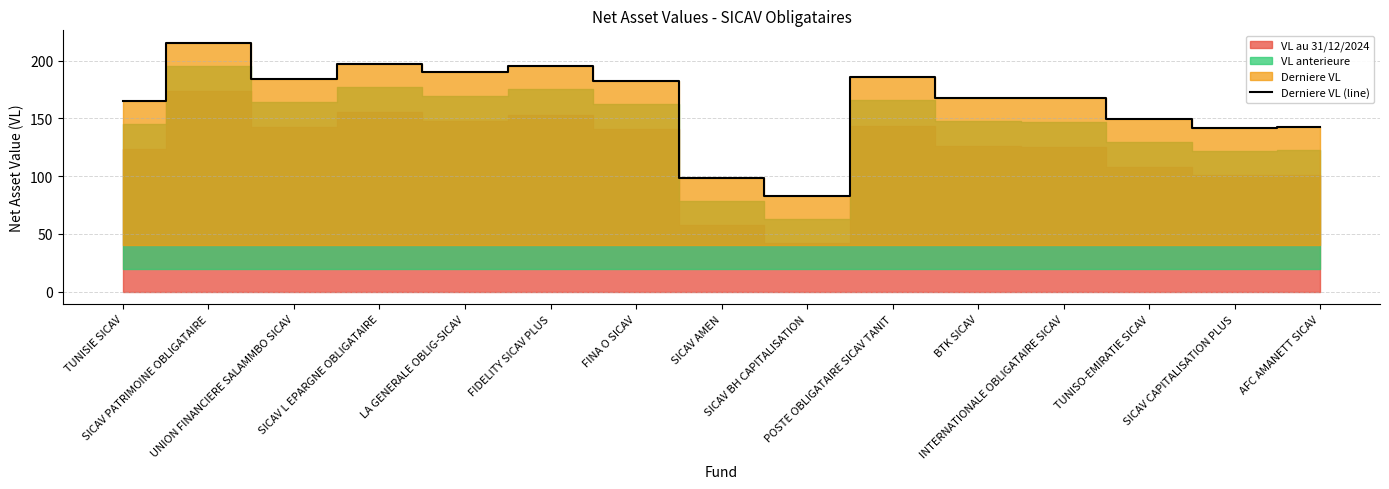

Between SICAV AMEN and POSTE OBLIGATAIRE SICAV TANIT, which is larger?

POSTE OBLIGATAIRE SICAV TANIT